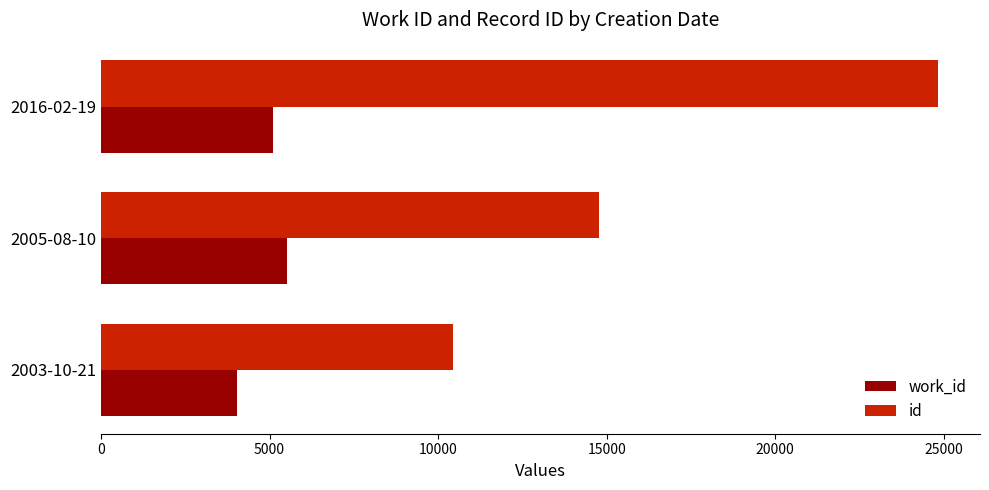

How many values in the id series are below 14770?

1